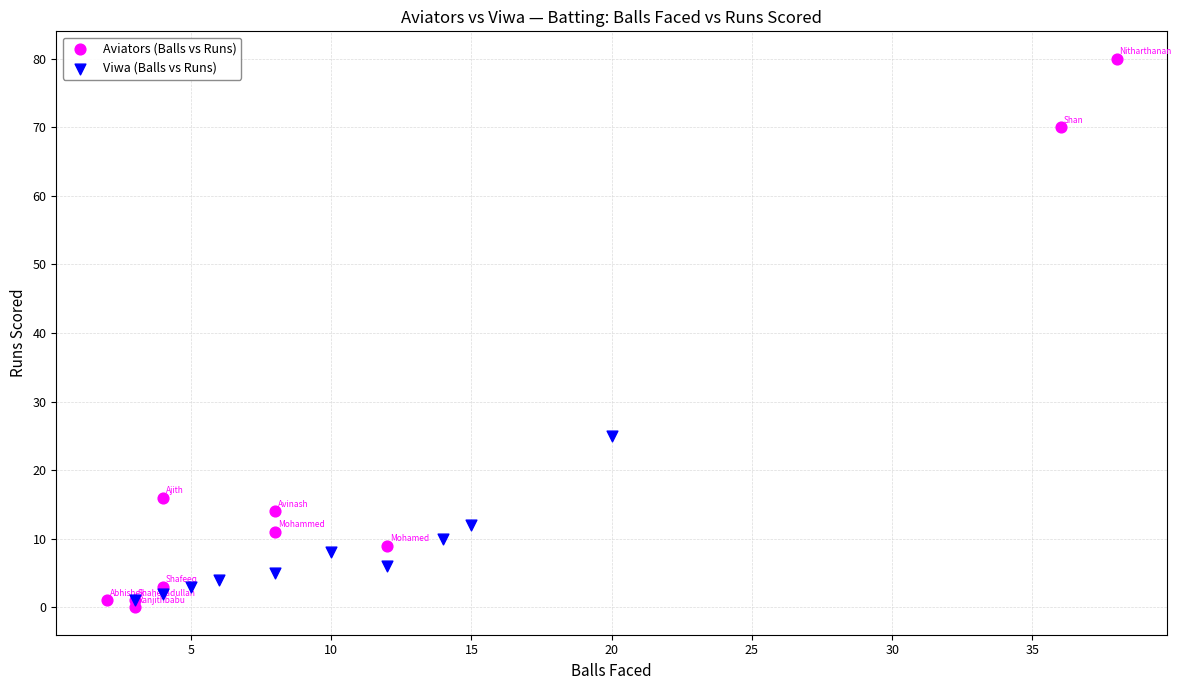

Which series reaches the maximum Y coordinate?

Aviators (Balls vs Runs)